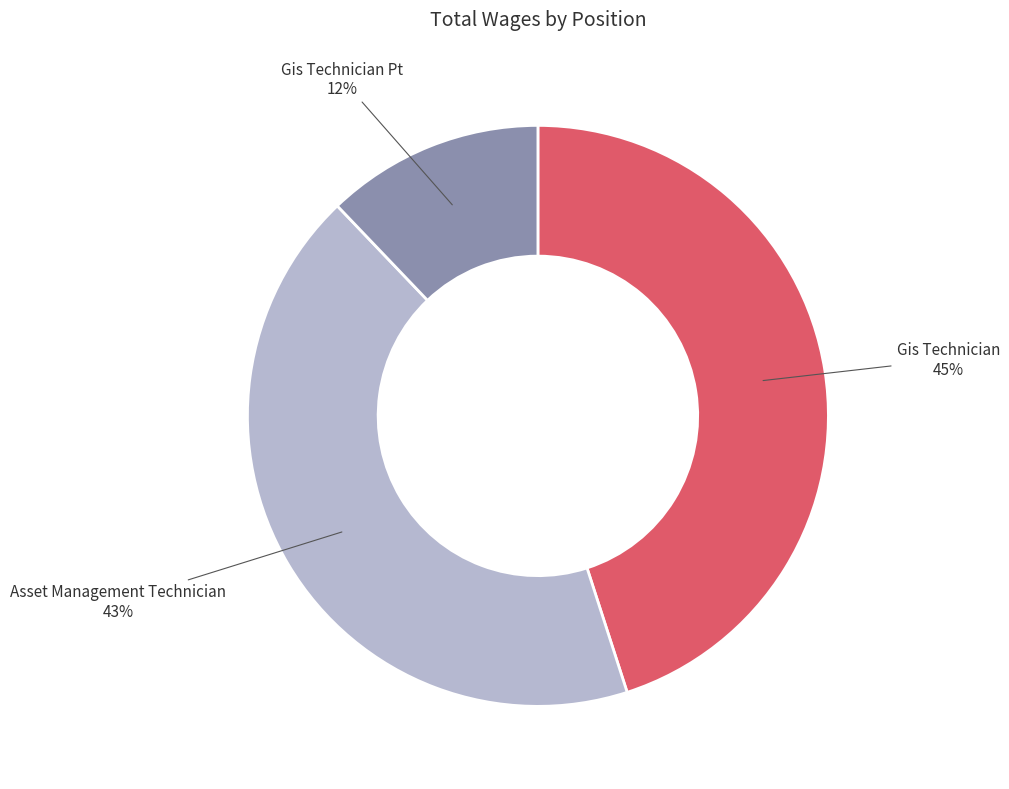

Is there a majority slice in this chart?

No